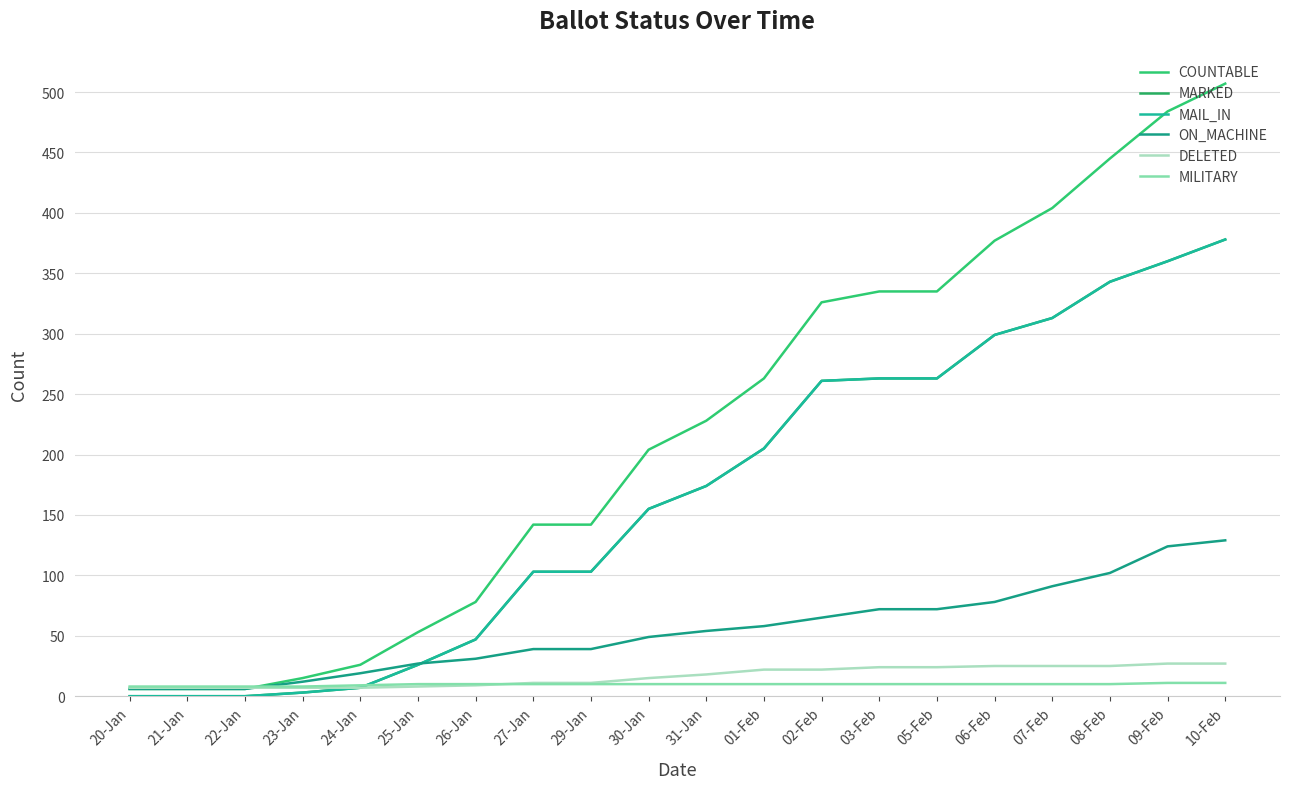

Does the chart display data point markers on the line(s)?

No